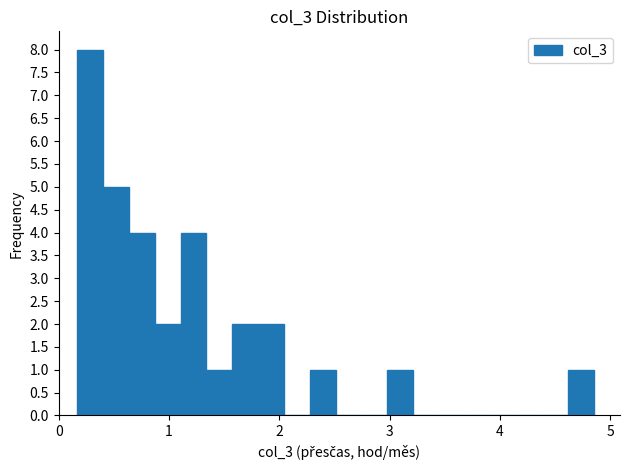

Around what value on the x-axis is the tallest bar? Give the approximate position of its centre, as read against the axis.

0.3